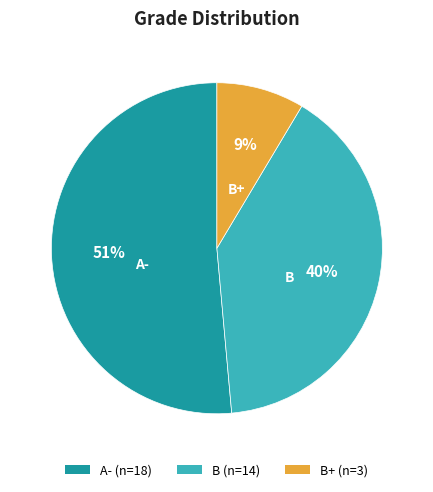

Does any single category account for the majority?

Yes